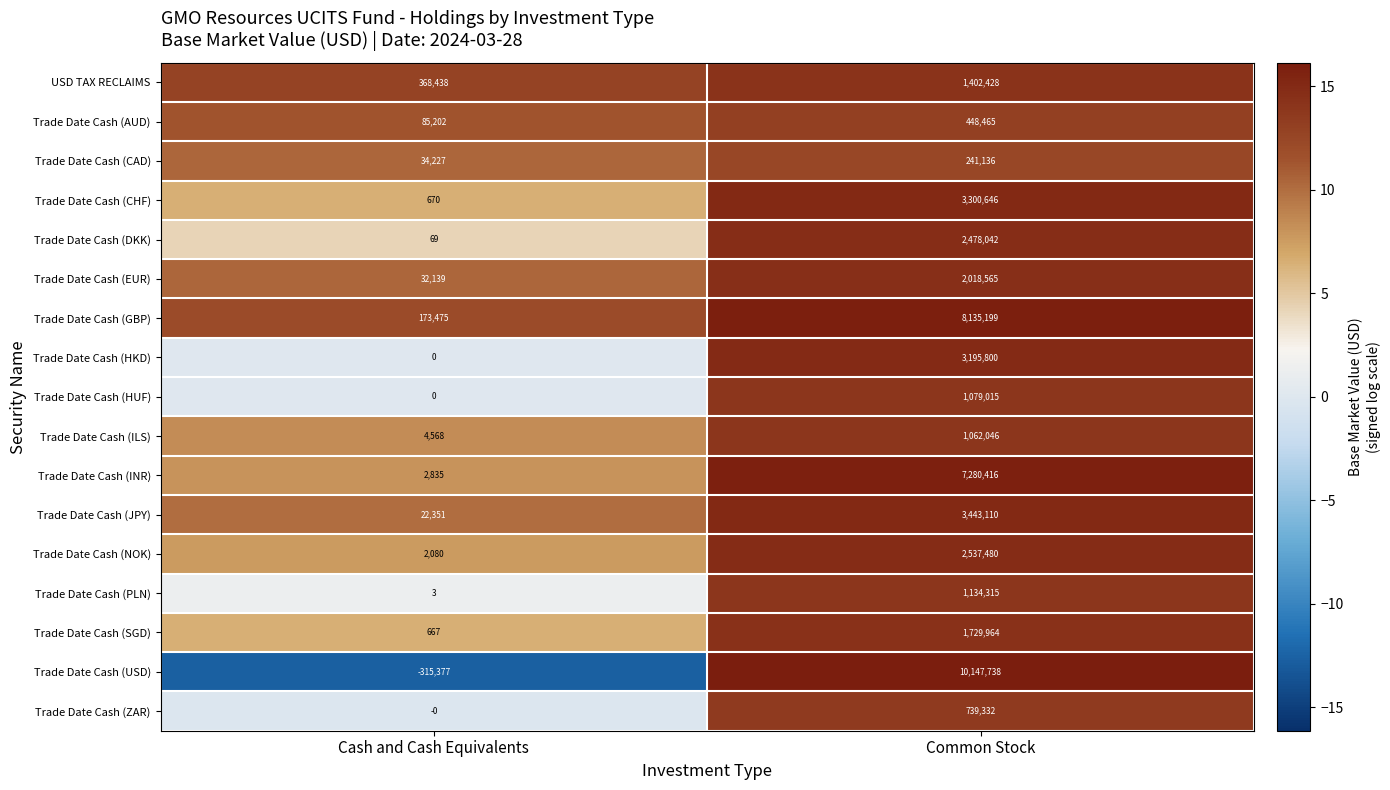

The value of Trade Date Cash (INR) at Cash and Cash Equivalents is 2835. True or false?

True